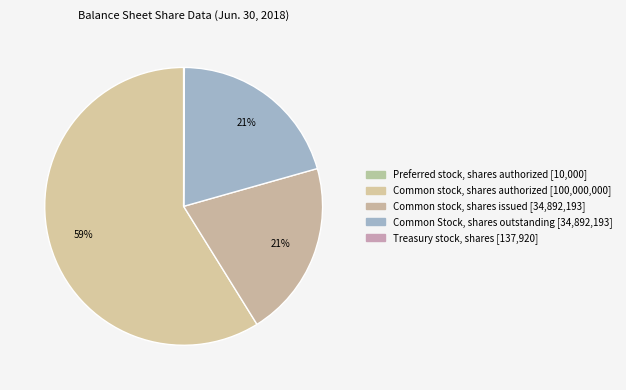

Is Treasury stock, shares the majority of the pie?

No